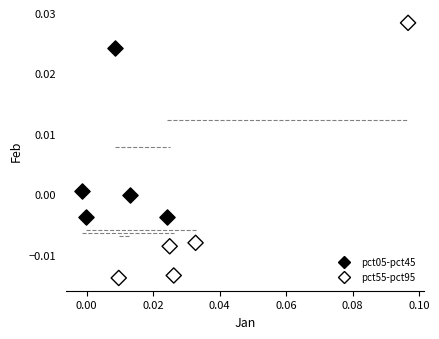

Which series contains the highest Y value?

pct55-pct95